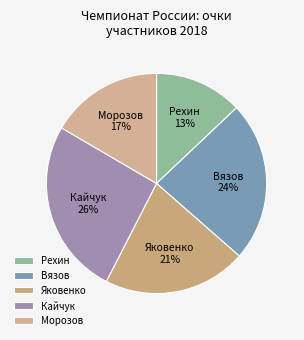

Does any single category account for the majority?

No